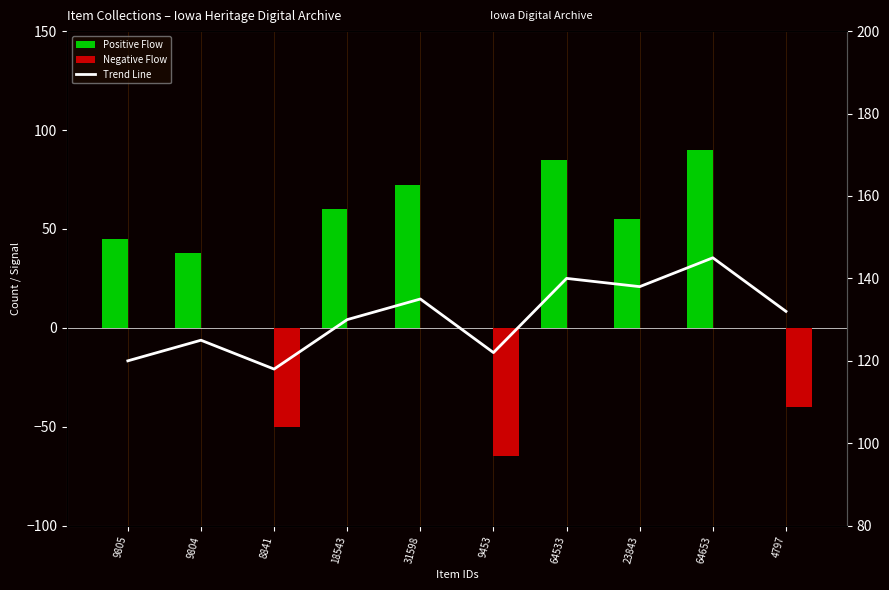

How many categories are shown in the chart?

10